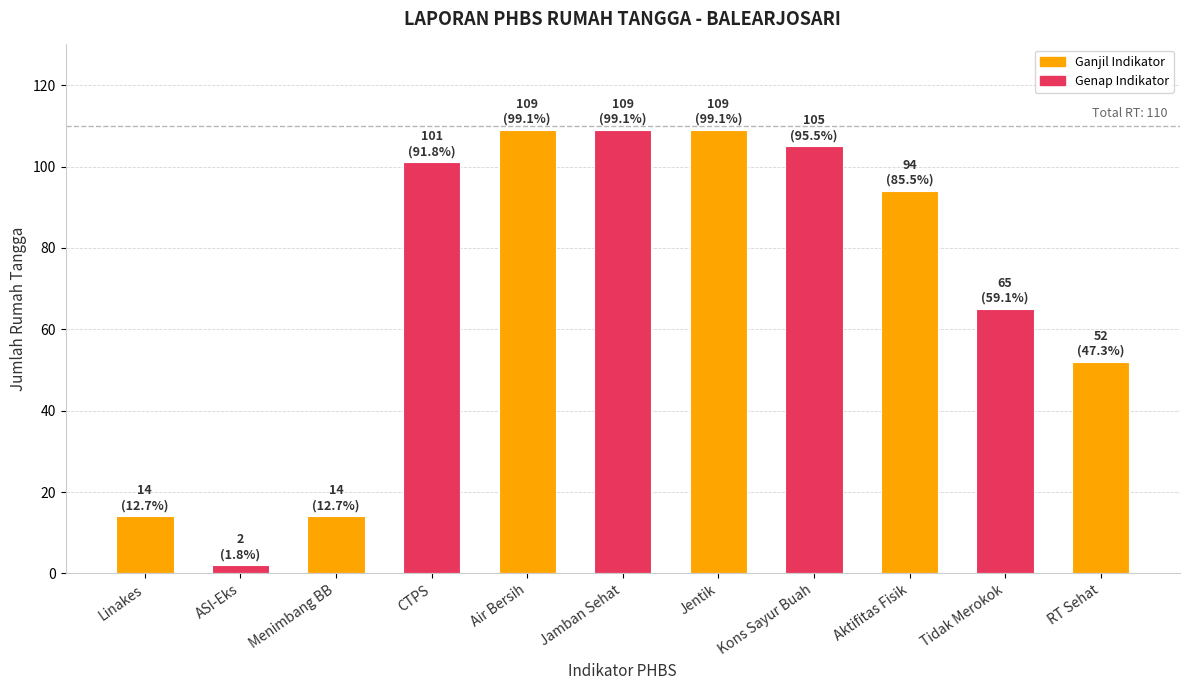

Reading left to right, list all the values displayed in this chart.

Linakes=14	ASI-Eks=2	Menimbang BB=14	CTPS=101	Air Bersih=109	Jamban Sehat=109	Jentik=109	Kons Sayur Buah=105	Aktifitas Fisik=94	Tidak Merokok=65	RT Sehat=52